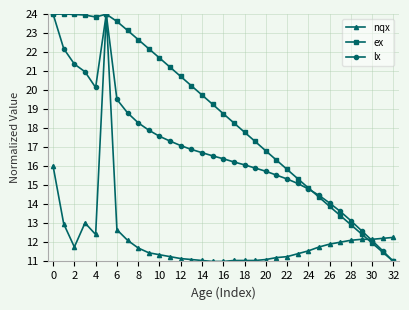

Count the number of categories in the chart.

33